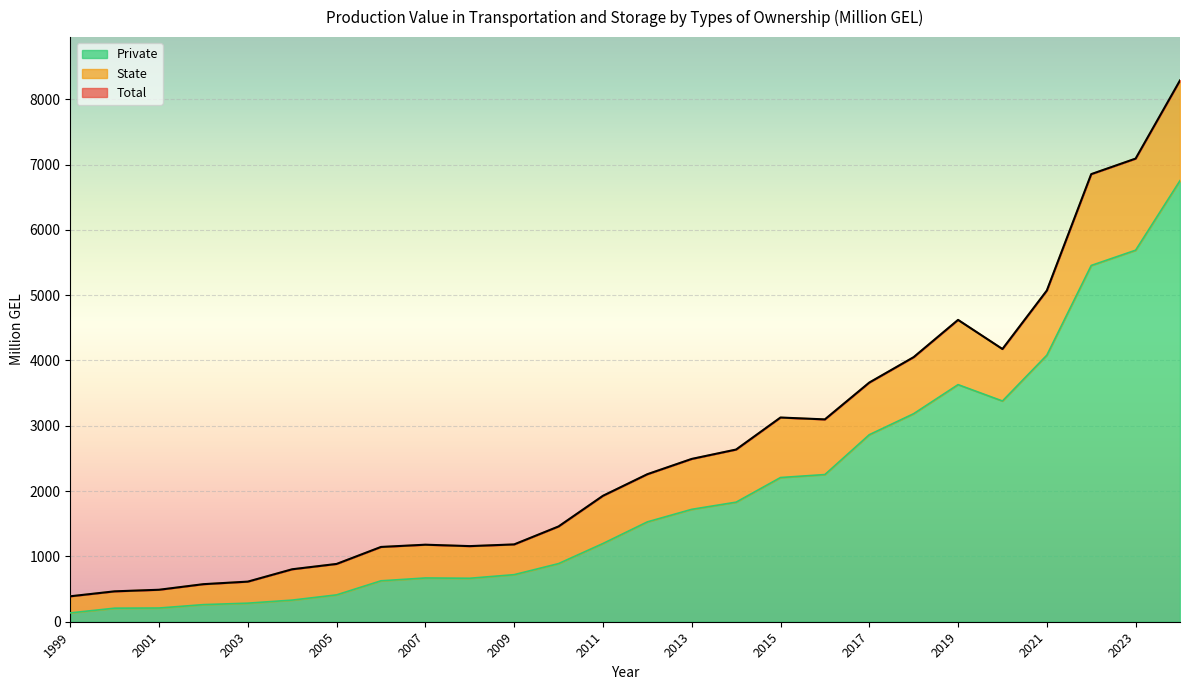

Reading right to left, what are all the values shown in this chart?

Total: 2024=8287.7	2023=7090.7	2022=6852.9	2021=5070.9	2020=4175.3	2019=4621.3	2018=4050.9	2017=3661.6	2016=3097.9	2015=3126.5	2014=2636.2	2013=2492.8	2012=2258.5	2011=1928.2	2010=1458.8	2009=1183.9	2008=1157.7	2007=1179.3	2006=1145.0	2005=884.9	2004=803.4	2003=614.1	2002=575.1	2001=489.6	2000=465.4	1999=389.6
Private: 2024=6753.3	2023=5688.2	2022=5454.5	2021=4081.1	2020=3379.4	2019=3630.1	2018=3185.1	2017=2863.4	2016=2253.2	2015=2207.6	2014=1830.6	2013=1720.7	2012=1528.7	2011=1197.4	2010=889.9	2009=720.6	2008=665.4	2007=669.8	2006=626.5	2005=411.2	2004=331.1	2003=284.1	2002=261.9	2001=209.9	2000=207.4	1999=135.2